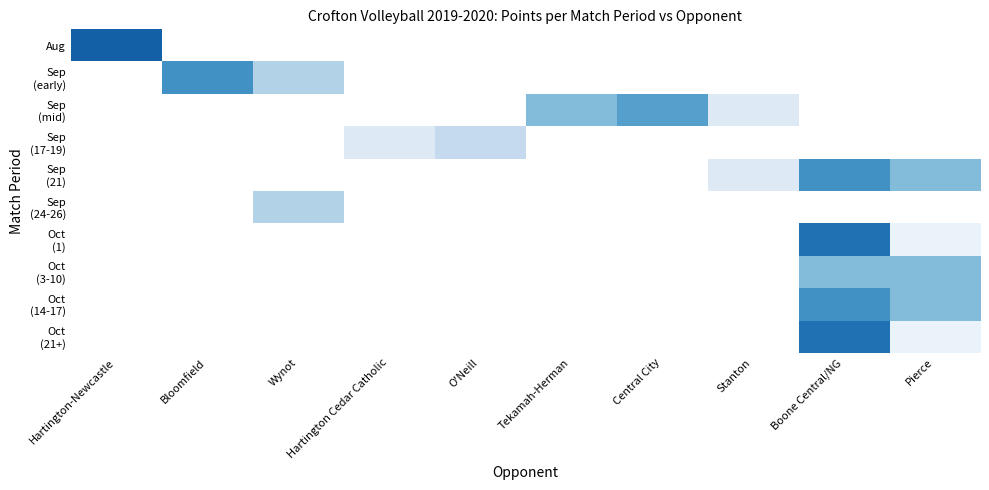

Count the number of categories in the chart.

10